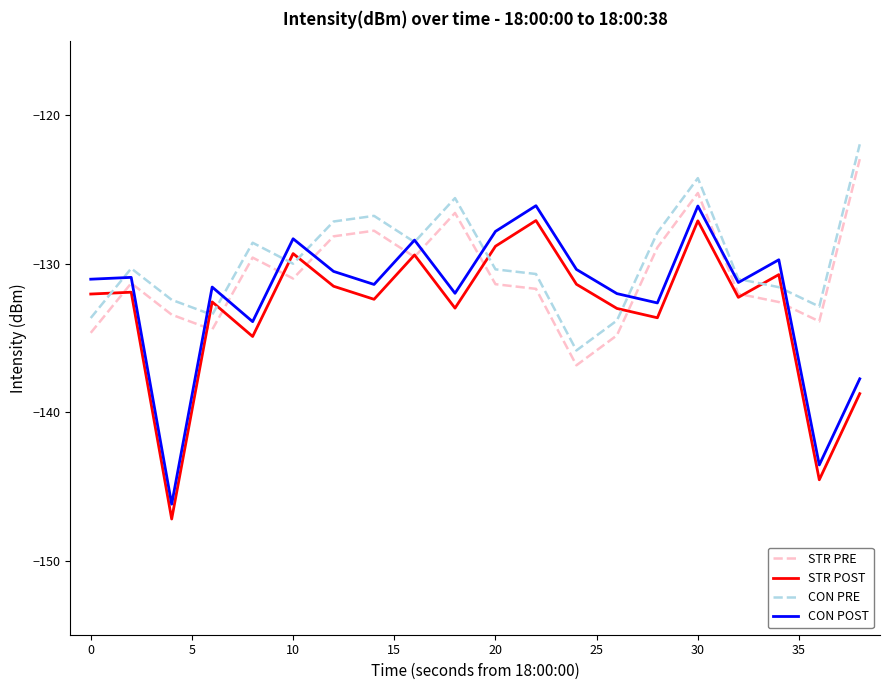

Which series ends up on top after the final intersection of STR POST and CON PRE?

CON PRE